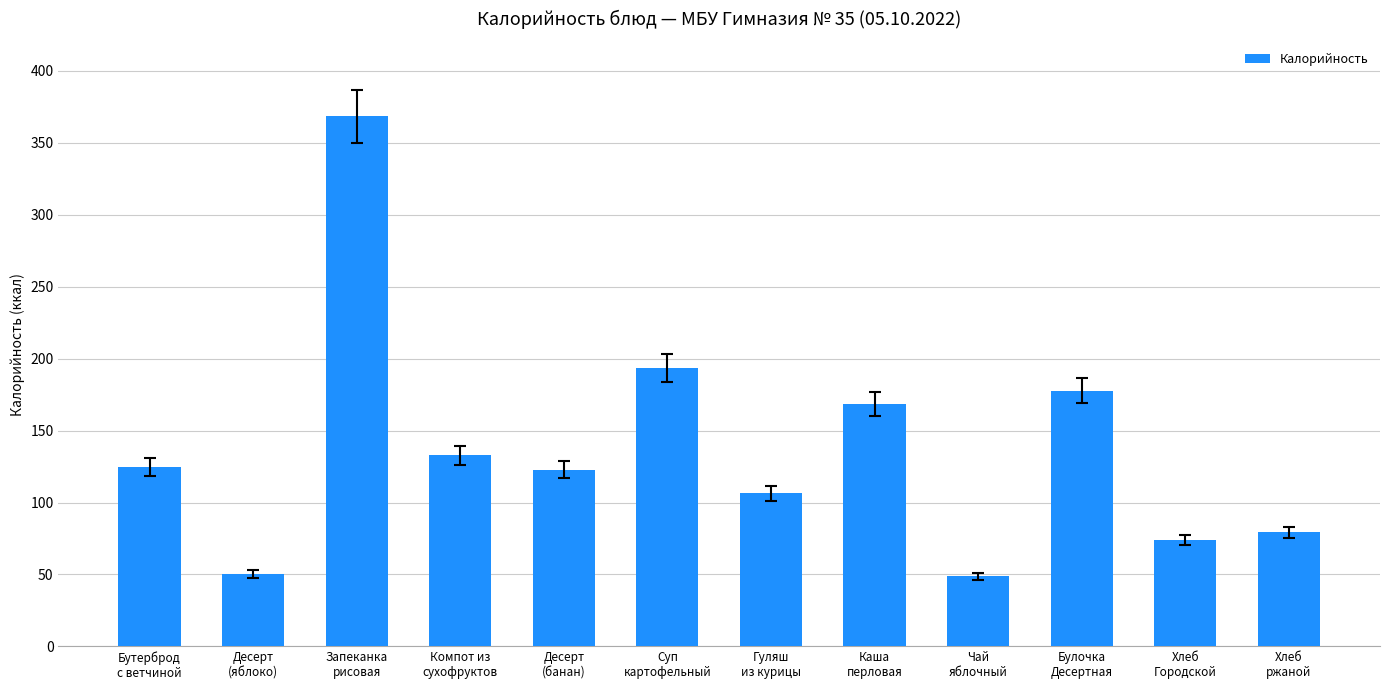

What is the sum of all values?

1647.6